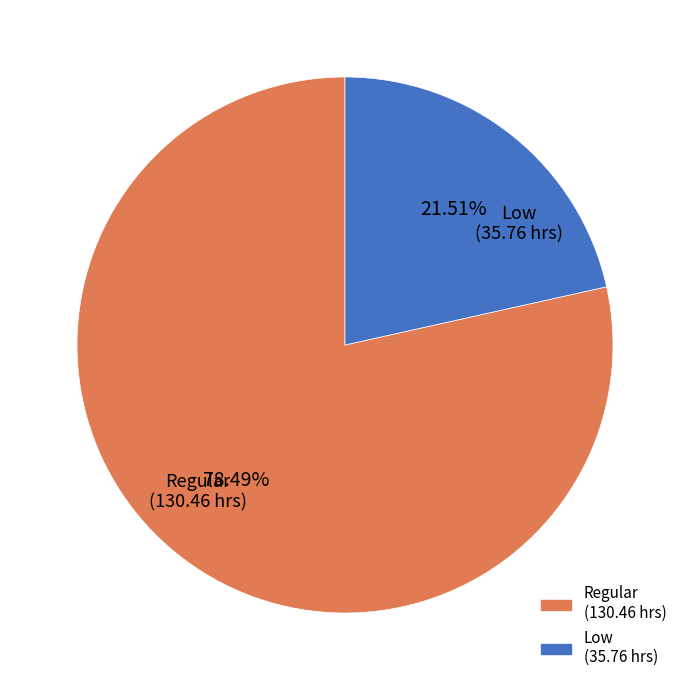

How many segments does this pie chart have?

2